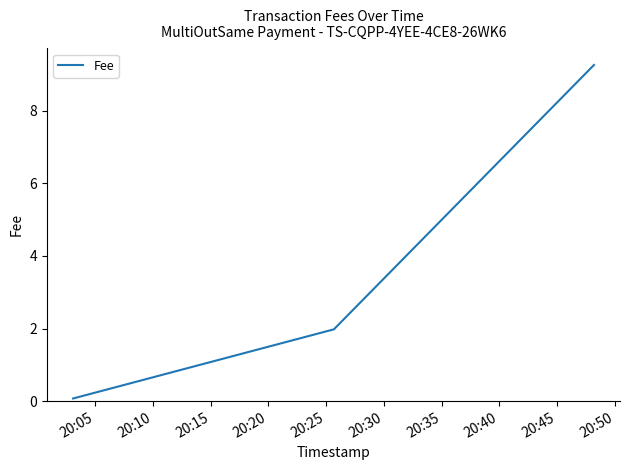

What is the minimum value shown in the chart?

0.1